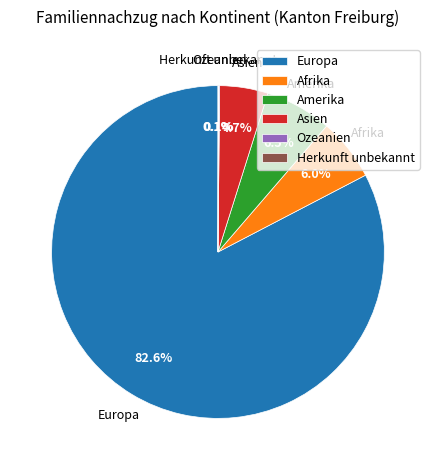

Do Amerika and Asien together represent more than half of the pie?

No